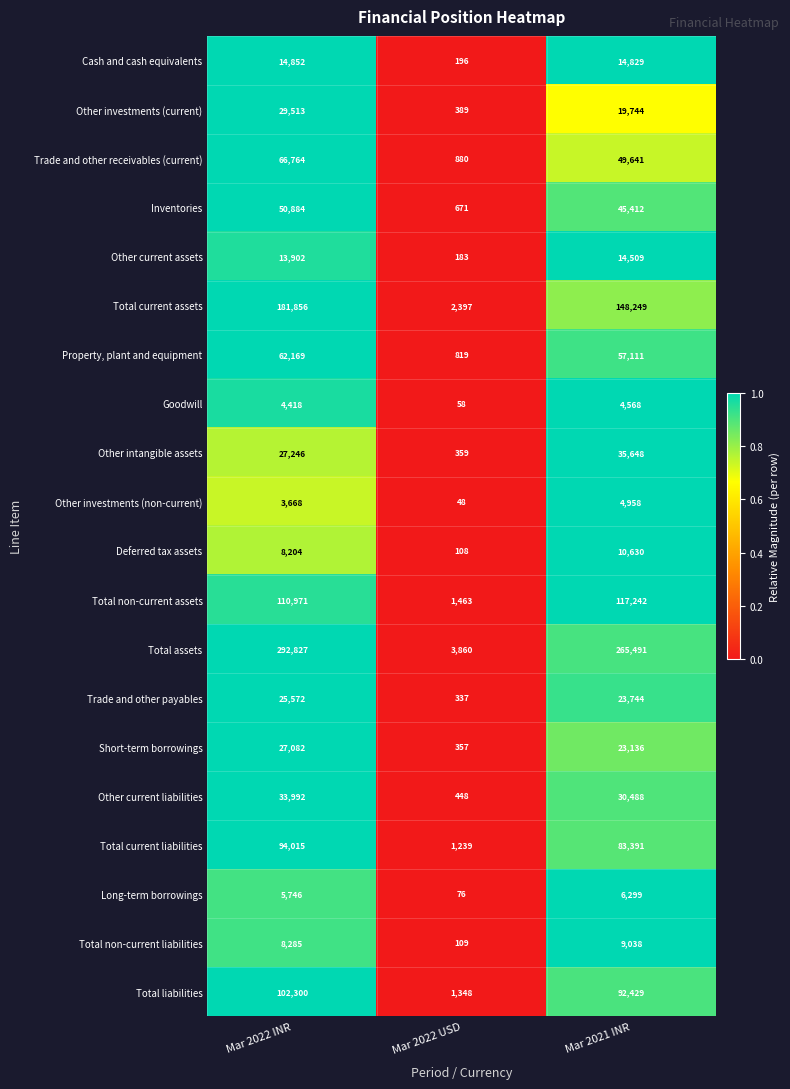

Between Mar 2022 INR and Mar 2021 INR, which series saw the biggest shift?

Total current assets